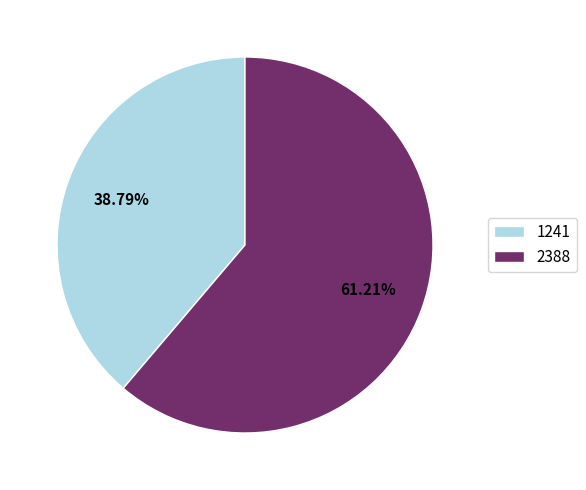

Which has a higher value, 2388 or 1241?

2388